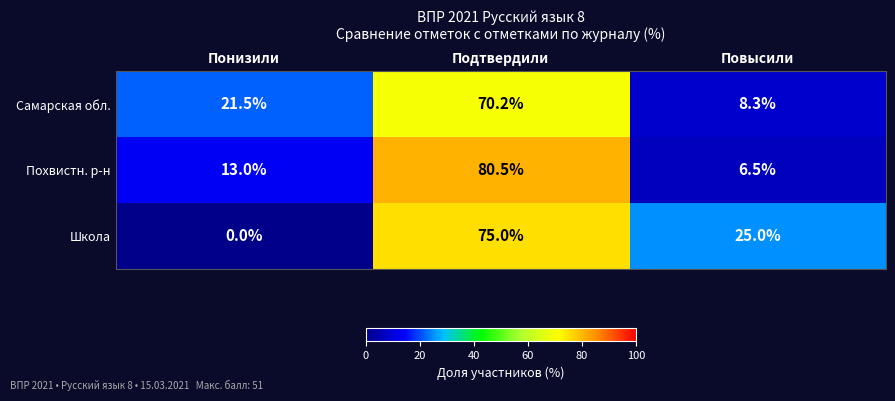

What is the average value of the Похвистн. р-н series?

33.3